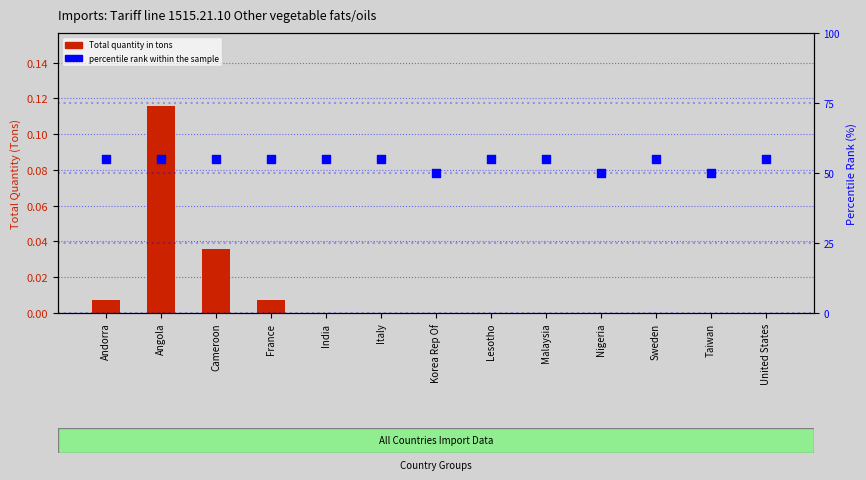

Is the value of Total quantity in tons at Korea Rep Of greater than the value of percentile rank within the sample at Cameroon?

No